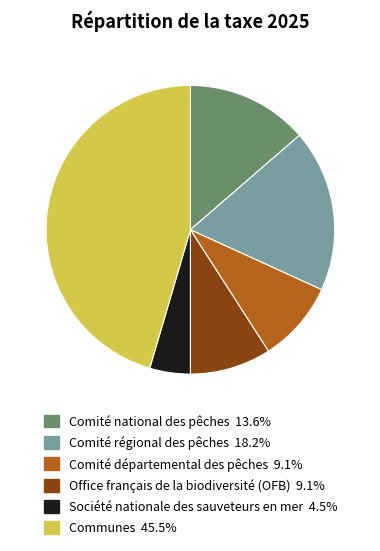

The Comité national des pêches slice represents 6% of the pie. True or false?

False